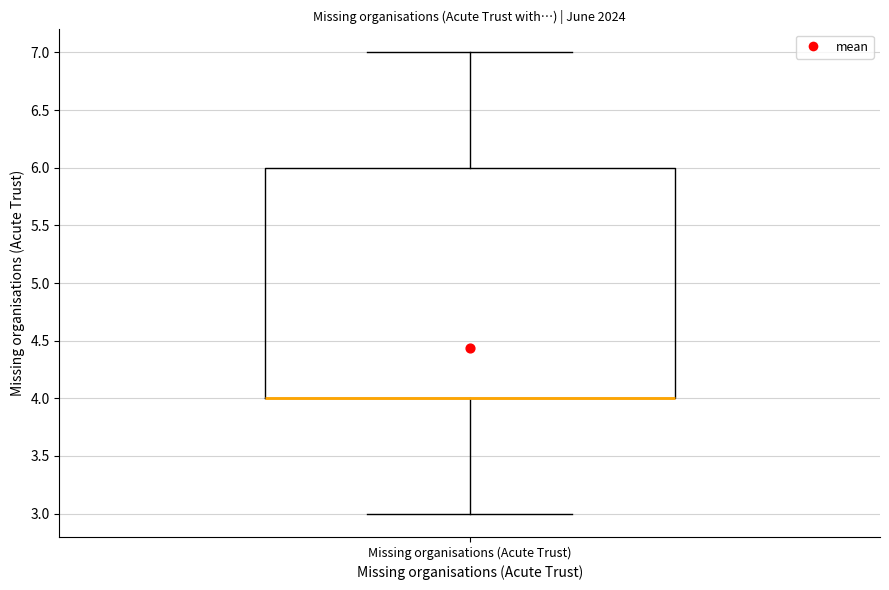

Where does the lower whisker of the box for Missing organisations (Acute Trust) end on the y-axis? The values are not printed on the chart, so give them approximately, as read against the axis.

3